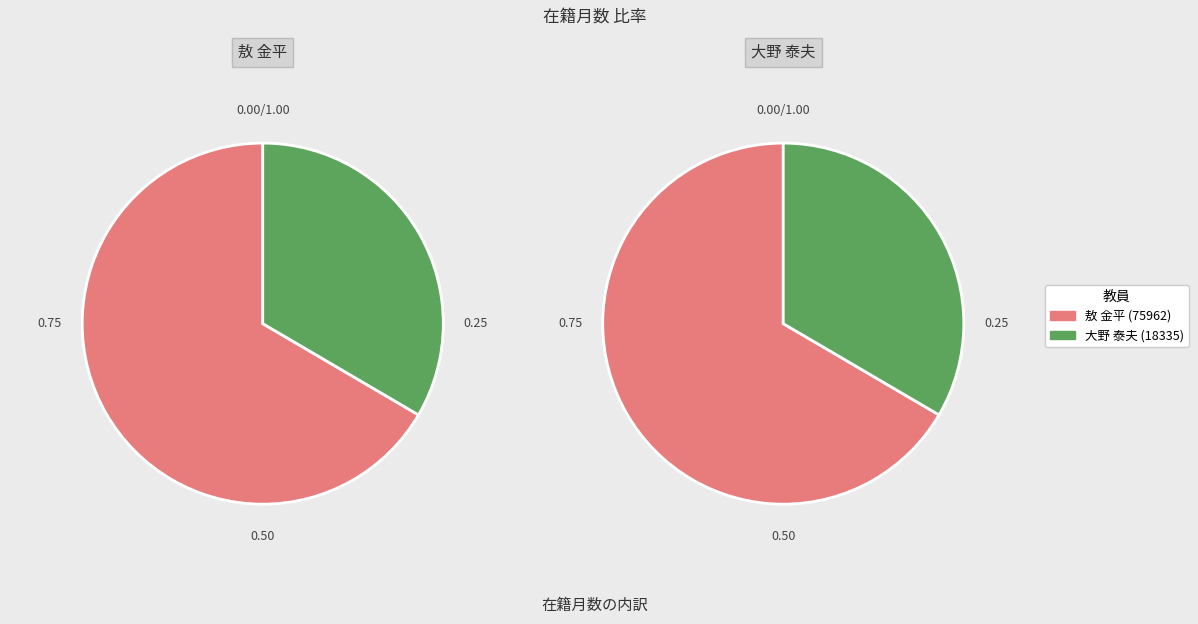

How many segments does this pie chart have?

2